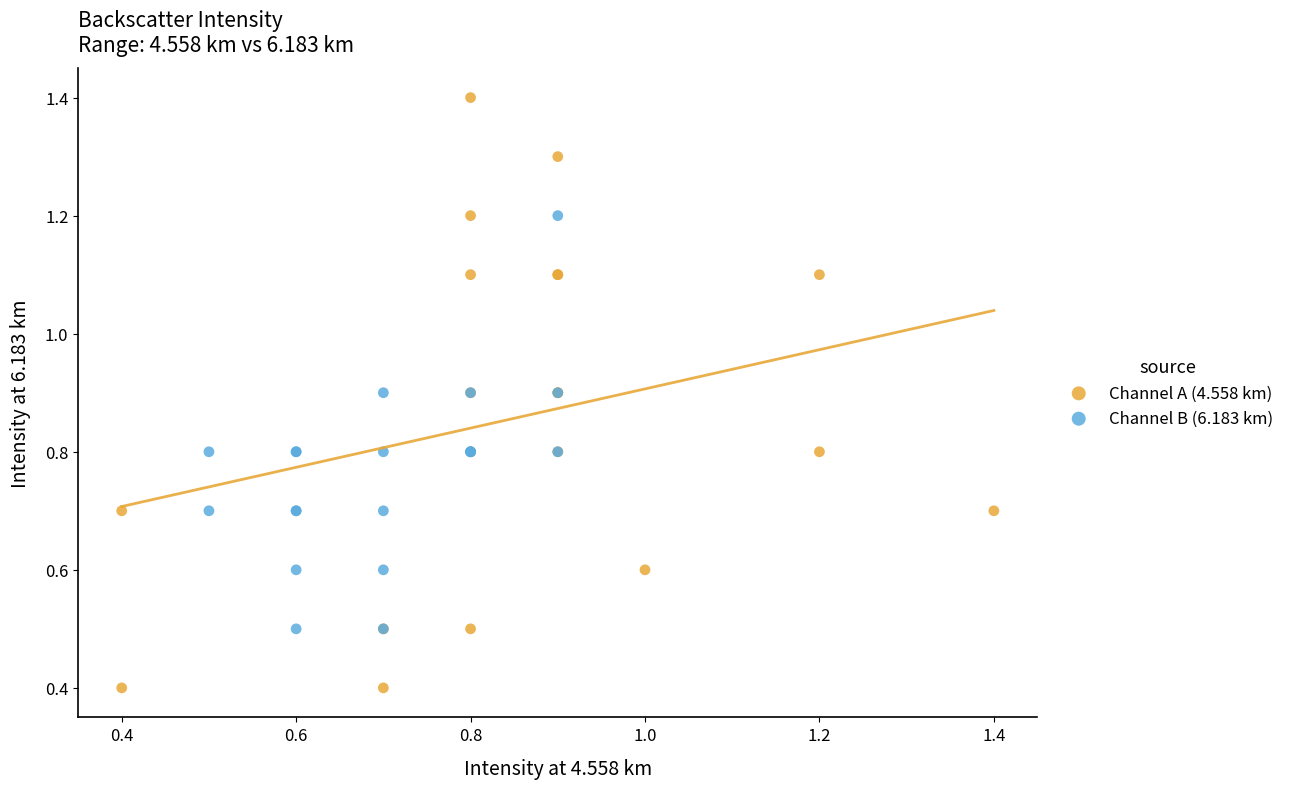

Which series has the widest spread of Y values?

Channel A (4.558 km)